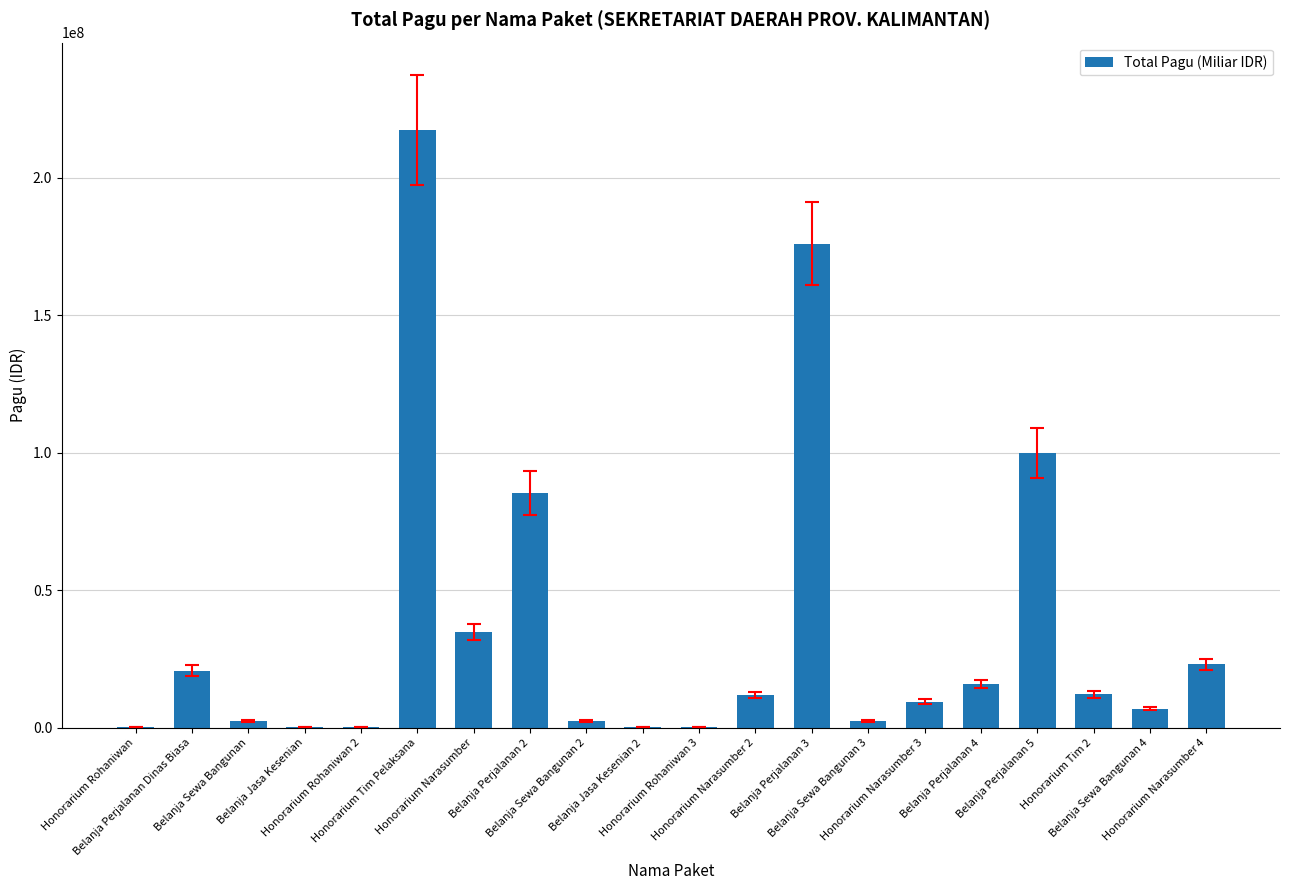

What is the maximum value shown in the chart?

217200000